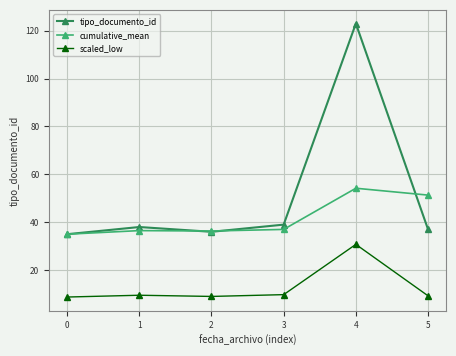

Is it true that scaled_low equals 9.8 at 3?

True